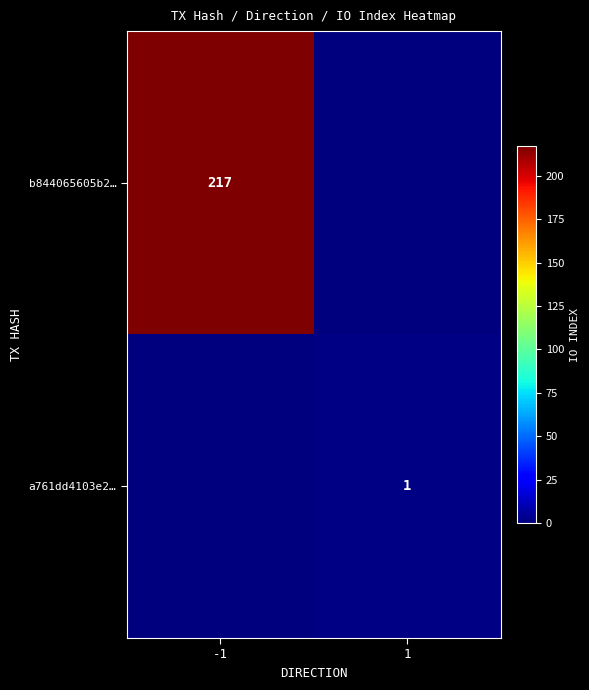

The value of b844065605b2… at -1 is 217. True or false?

True